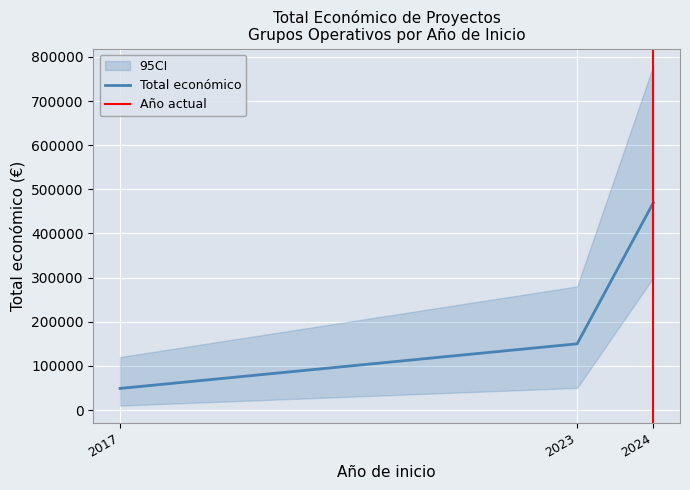

How many values in the Total económico series are below 150000?

1